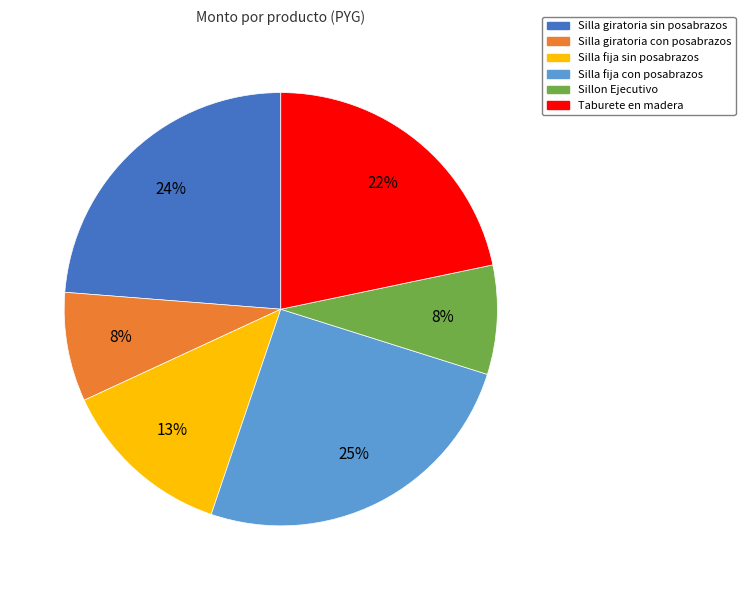

Which slice is the largest?

Silla fija con posabrazos